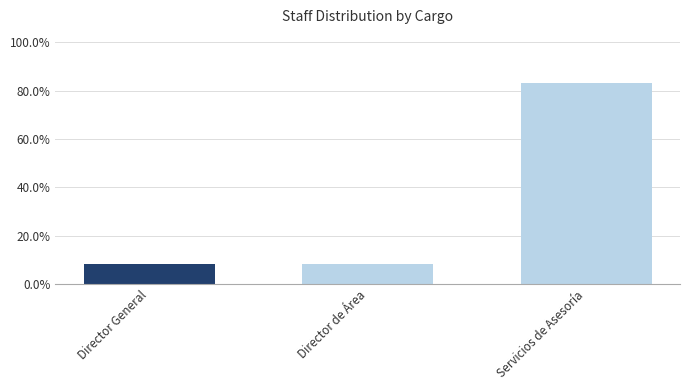

What is the label of the 2nd bar from the left?

Director de Área